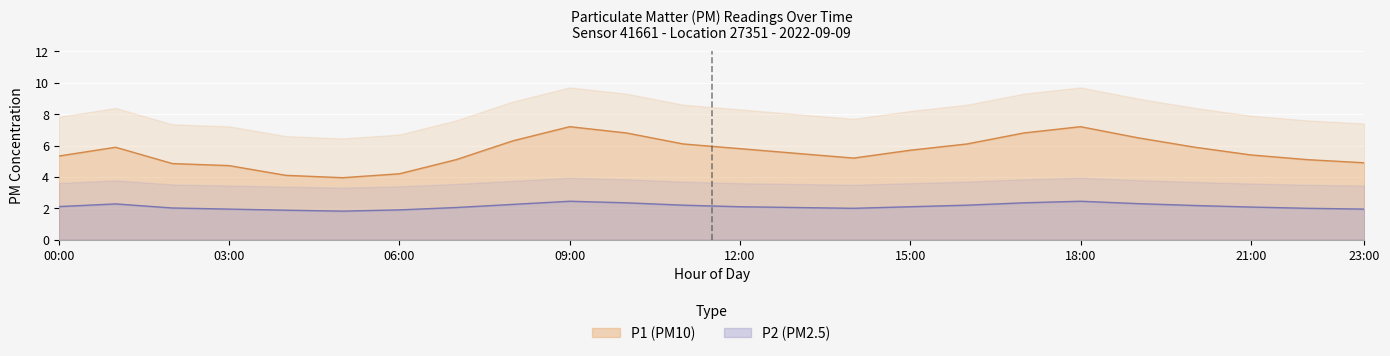

What is the sum of the P2 values at 02:00 and 21:00?

4.1